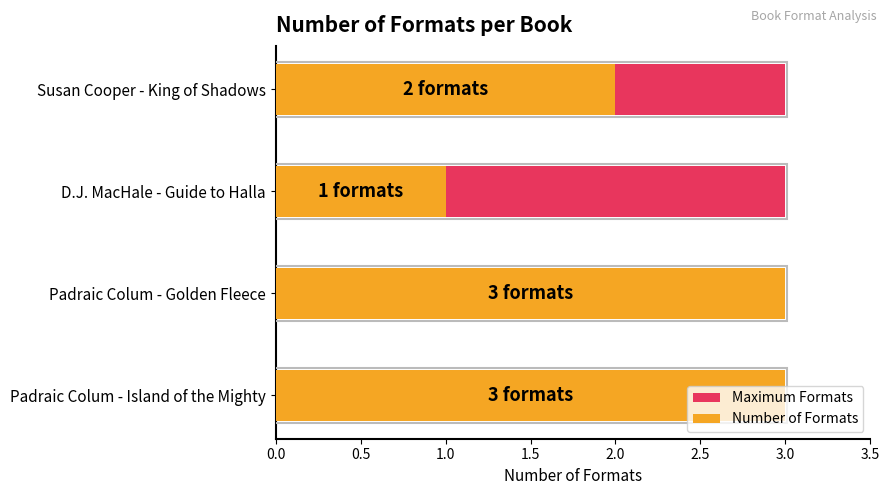

What is the value of the Number of Formats bar at the 2nd from the left?

3.0